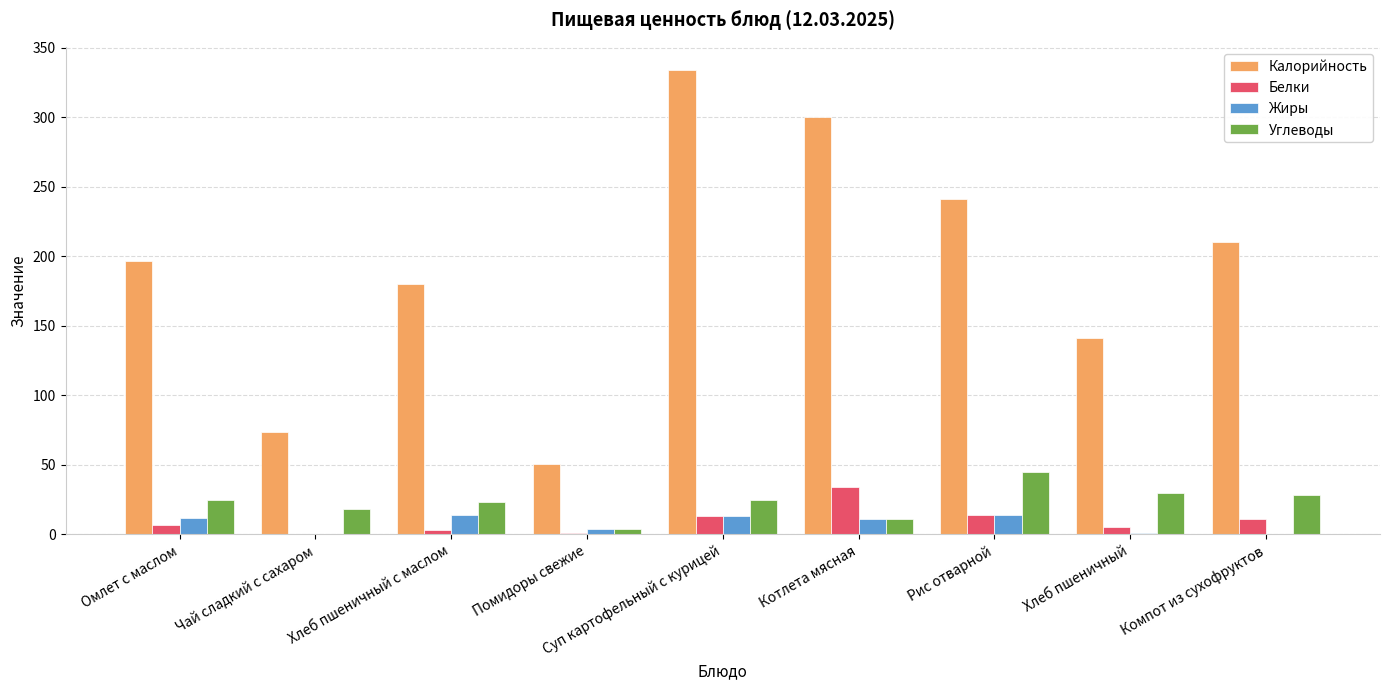

How many categories are shown in the chart?

9